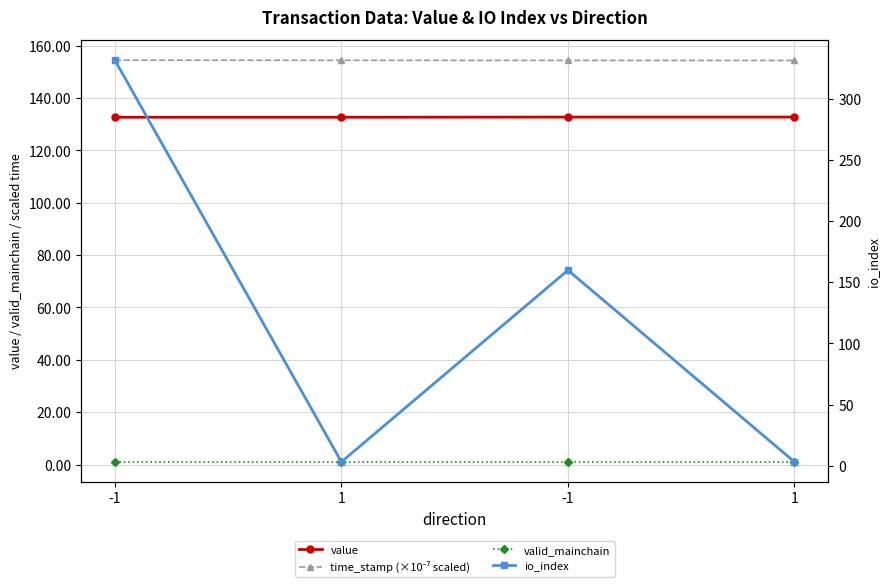

Rank the series at 1 from lowest to highest value.

valid_mainchain, io_index, value, time_stamp (×10⁻⁷ scaled)